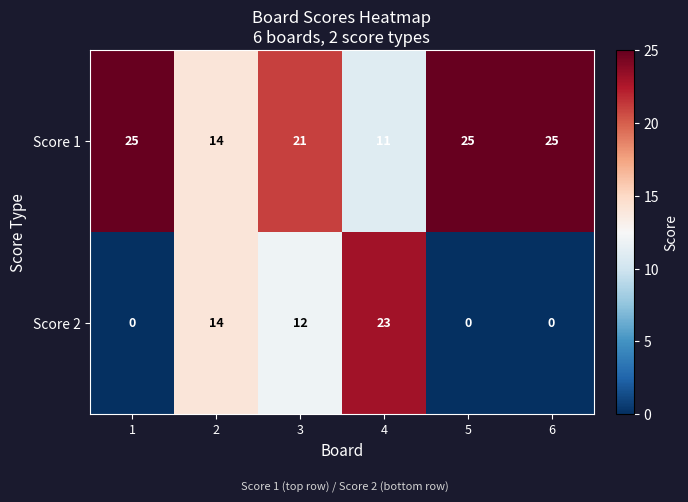

List the series in order of their overall mean, lowest first.

Score 2, Score 1